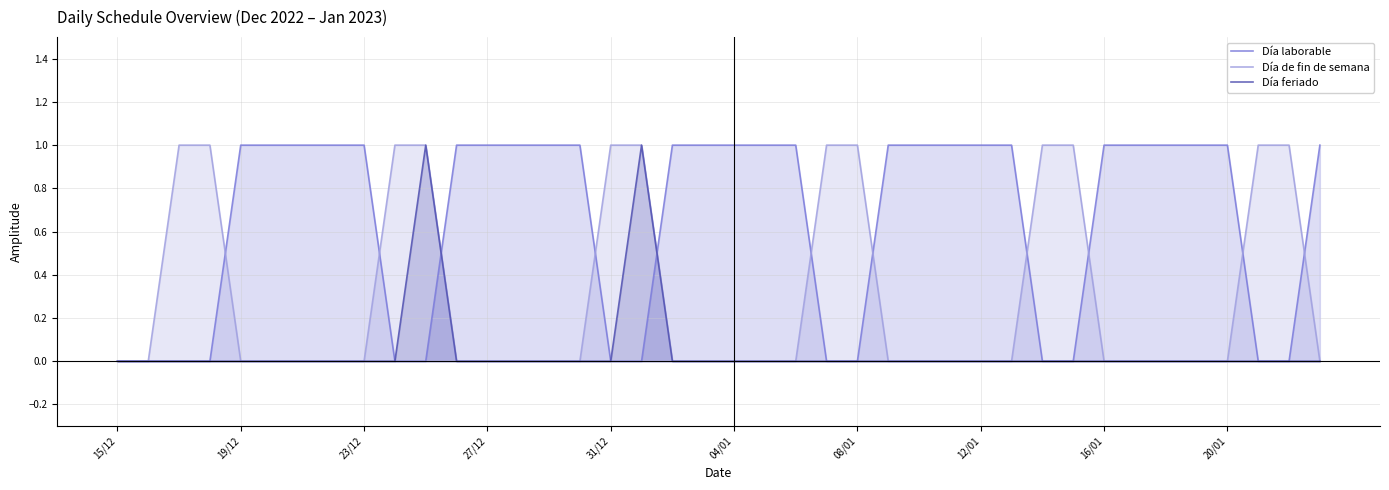

Is it true that Día laborable equals 0 at 31/12?

True